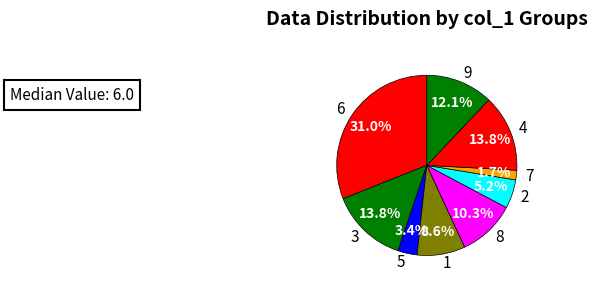

Which slice is the largest?

6